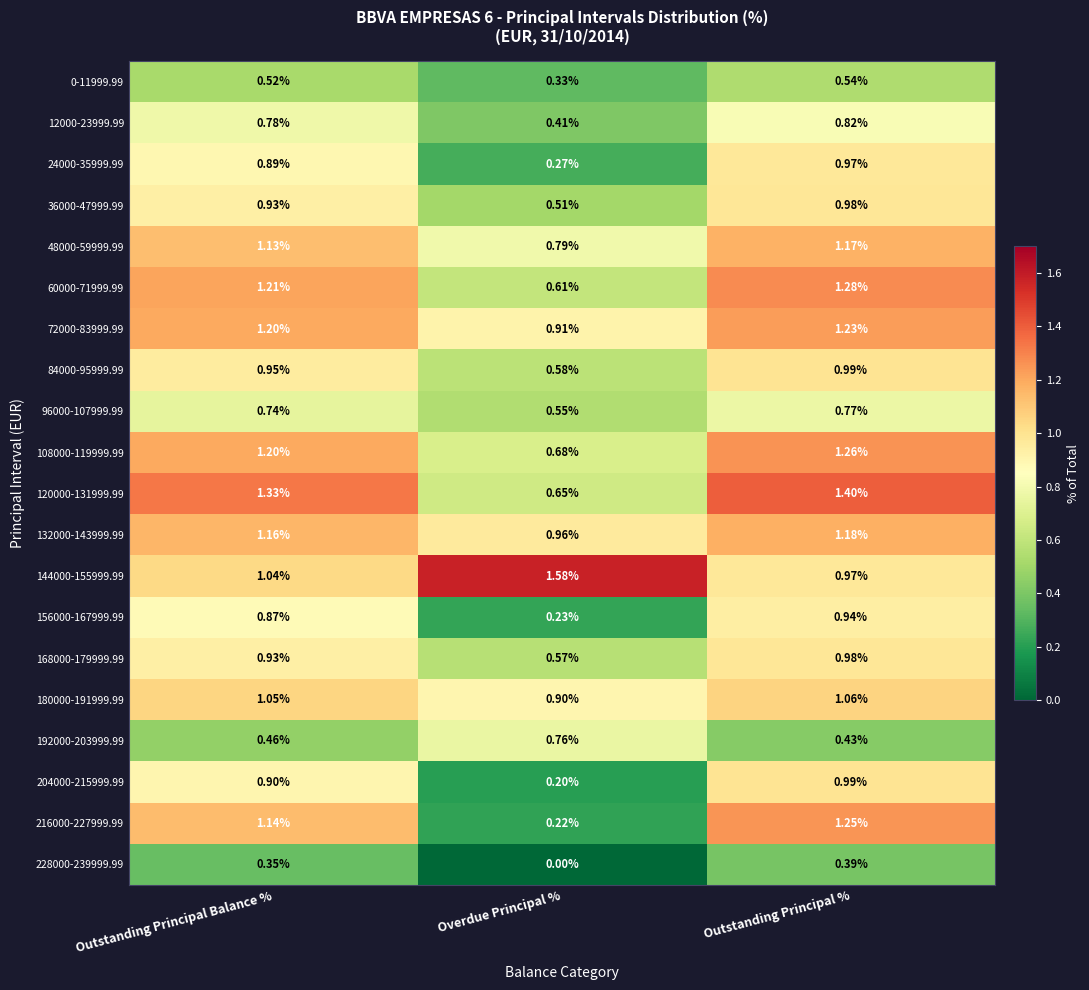

Rank the series at Overdue Principal % from lowest to highest value.

228000-239999.99, 204000-215999.99, 216000-227999.99, 156000-167999.99, 24000-35999.99, 0-11999.99, 12000-23999.99, 36000-47999.99, 96000-107999.99, 168000-179999.99, 84000-95999.99, 60000-71999.99, 120000-131999.99, 108000-119999.99, 192000-203999.99, 48000-59999.99, 180000-191999.99, 72000-83999.99, 132000-143999.99, 144000-155999.99